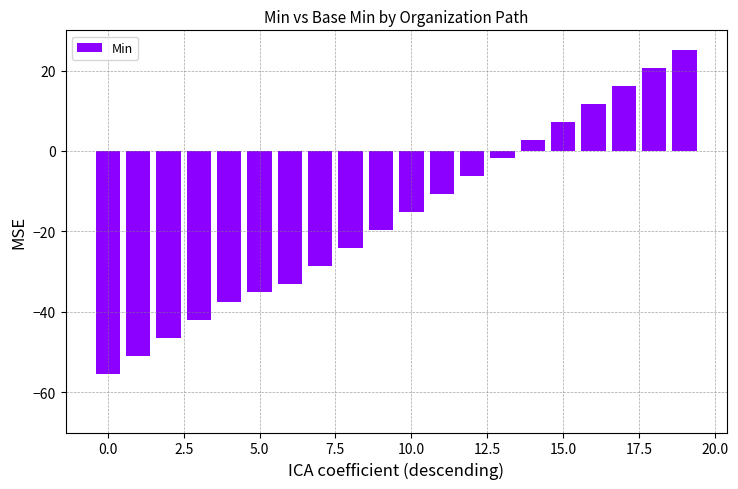

What is the maximum value shown in the chart?

25.0